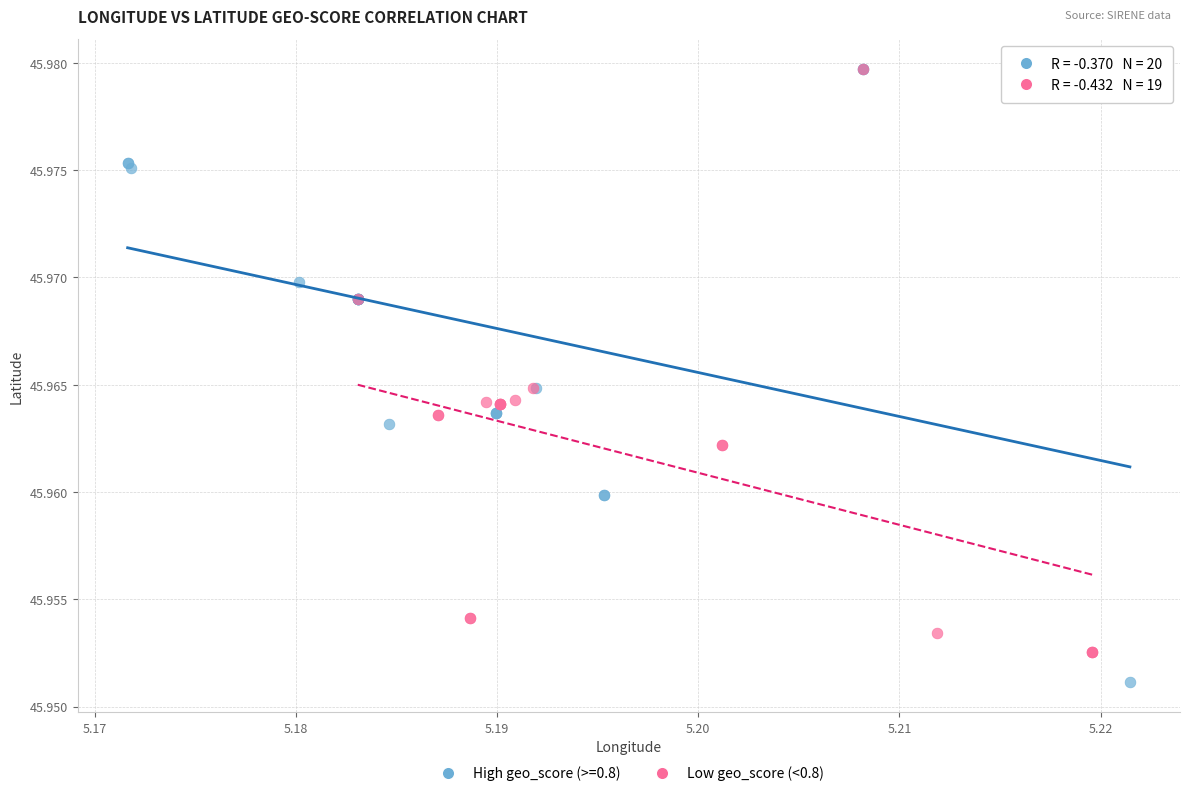

Which series contains the lowest Y value?

High geo_score (>=0.8)